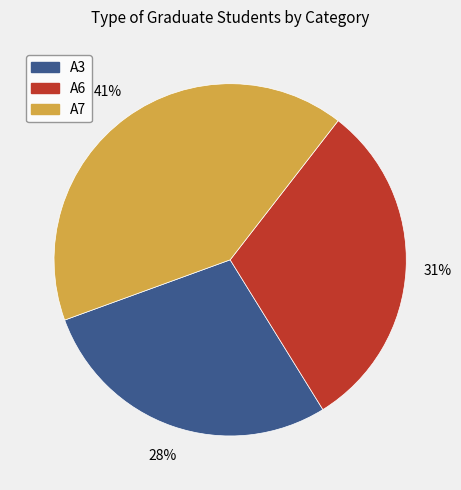

Rank the categories by value from highest to lowest.

A7, A6, A3